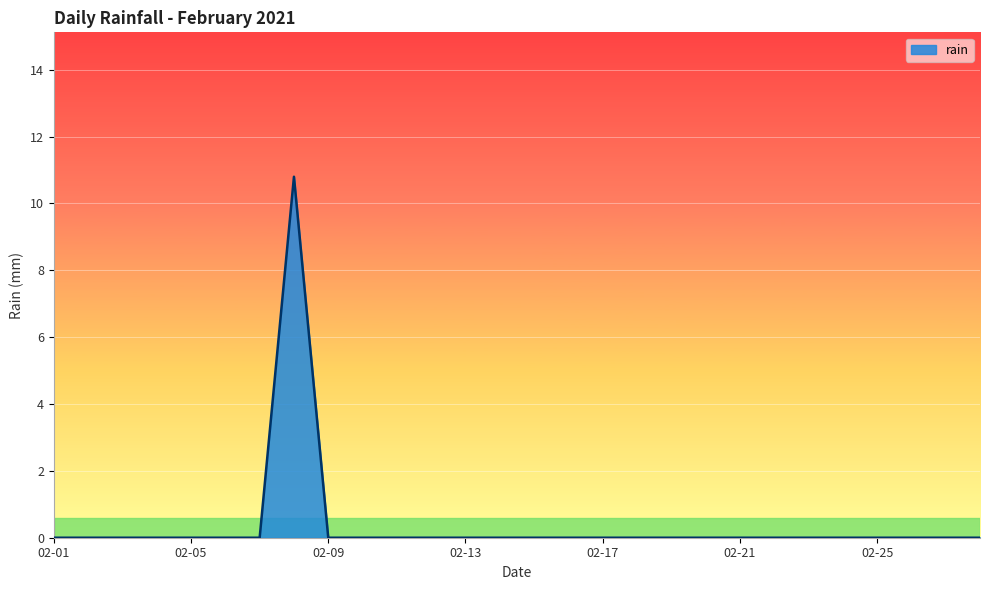

What is the difference between the maximum and minimum values?

10.8